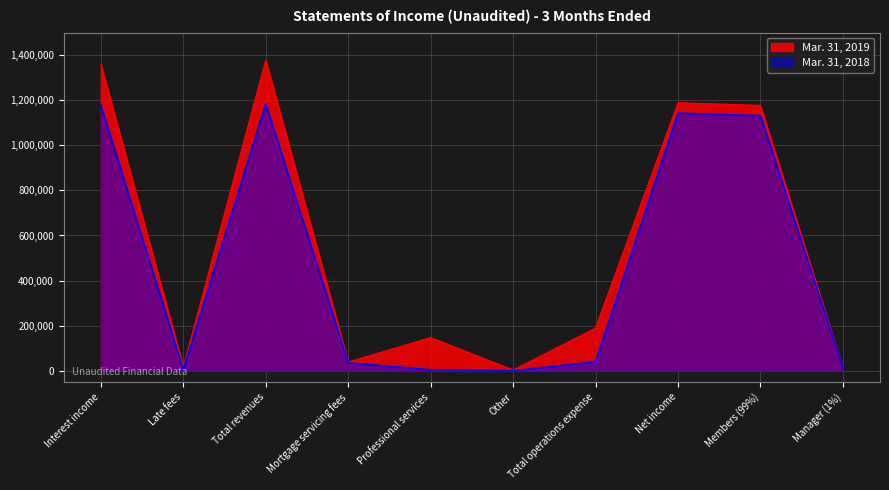

True or false: Mar. 31, 2019 and Mar. 31, 2018 intersect in this chart.

False